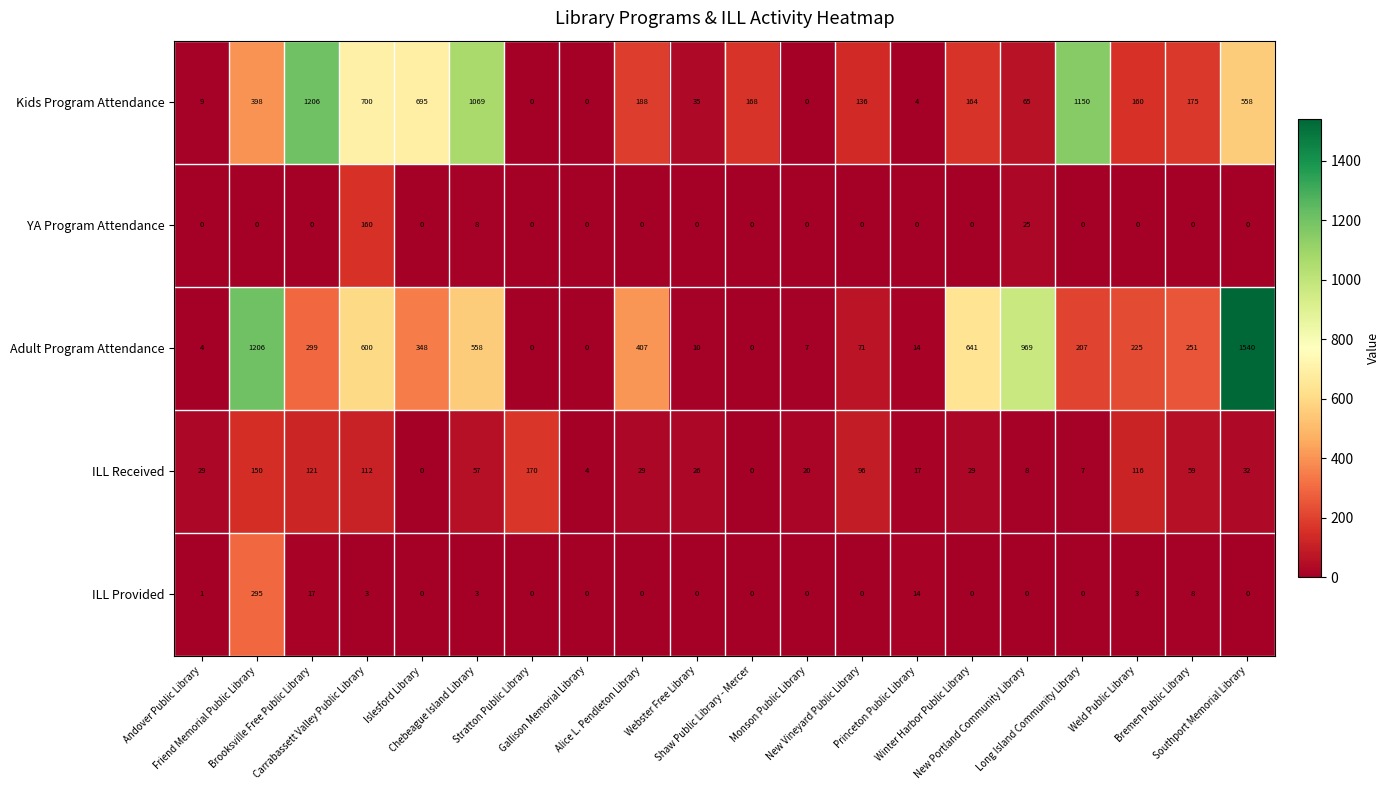

Between Alice L. Pendleton Library and Monson Public Library, which series saw the biggest shift?

Adult Program Attendance